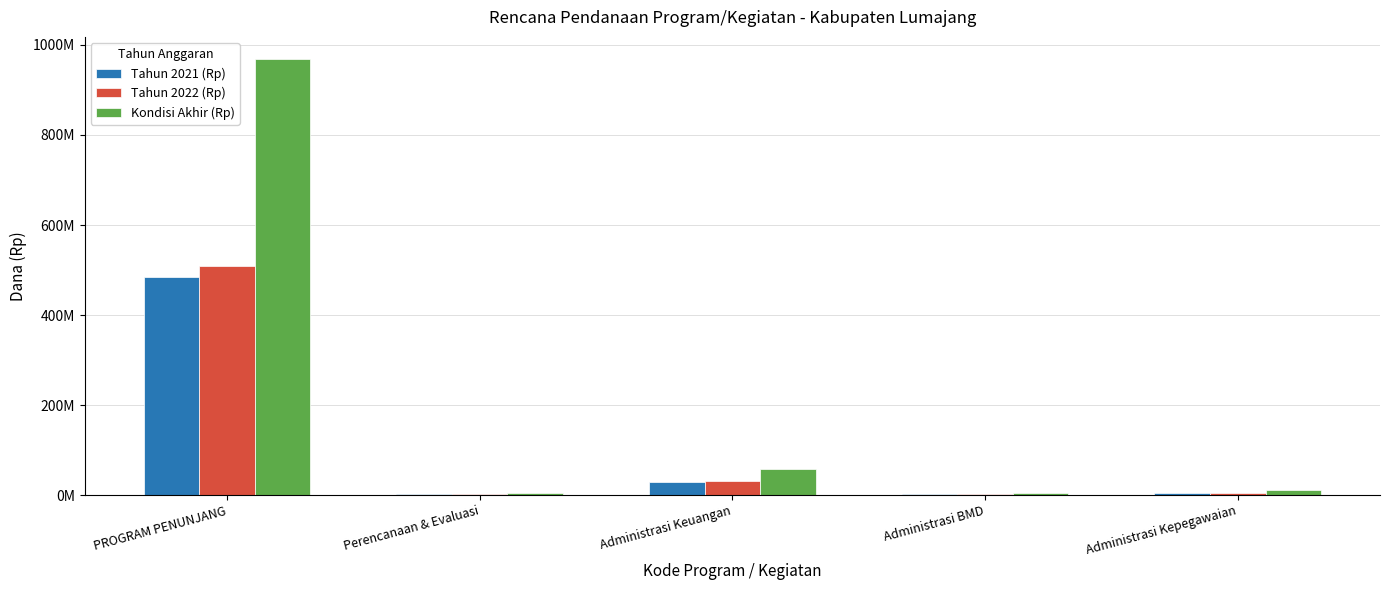

Reading left to right, what are all the values shown in this chart?

Tahun 2021 (Rp): PROGRAM PENUNJANG=484745980.0	Perencanaan & Evaluasi=2660000.0	Administrasi Keuangan=28916380.0	Administrasi BMD=2010000.0	Administrasi Kepegawaian=5100000.0
Tahun 2022 (Rp): PROGRAM PENUNJANG=508983279.0	Perencanaan & Evaluasi=2793000.0	Administrasi Keuangan=30362199.0	Administrasi BMD=2110500.0	Administrasi Kepegawaian=5355000.0
Kondisi Akhir (Rp): PROGRAM PENUNJANG=969491967.5	Perencanaan & Evaluasi=5320000.7	Administrasi Keuangan=57832760.7	Administrasi BMD=4020000.7	Administrasi Kepegawaian=10200001.0